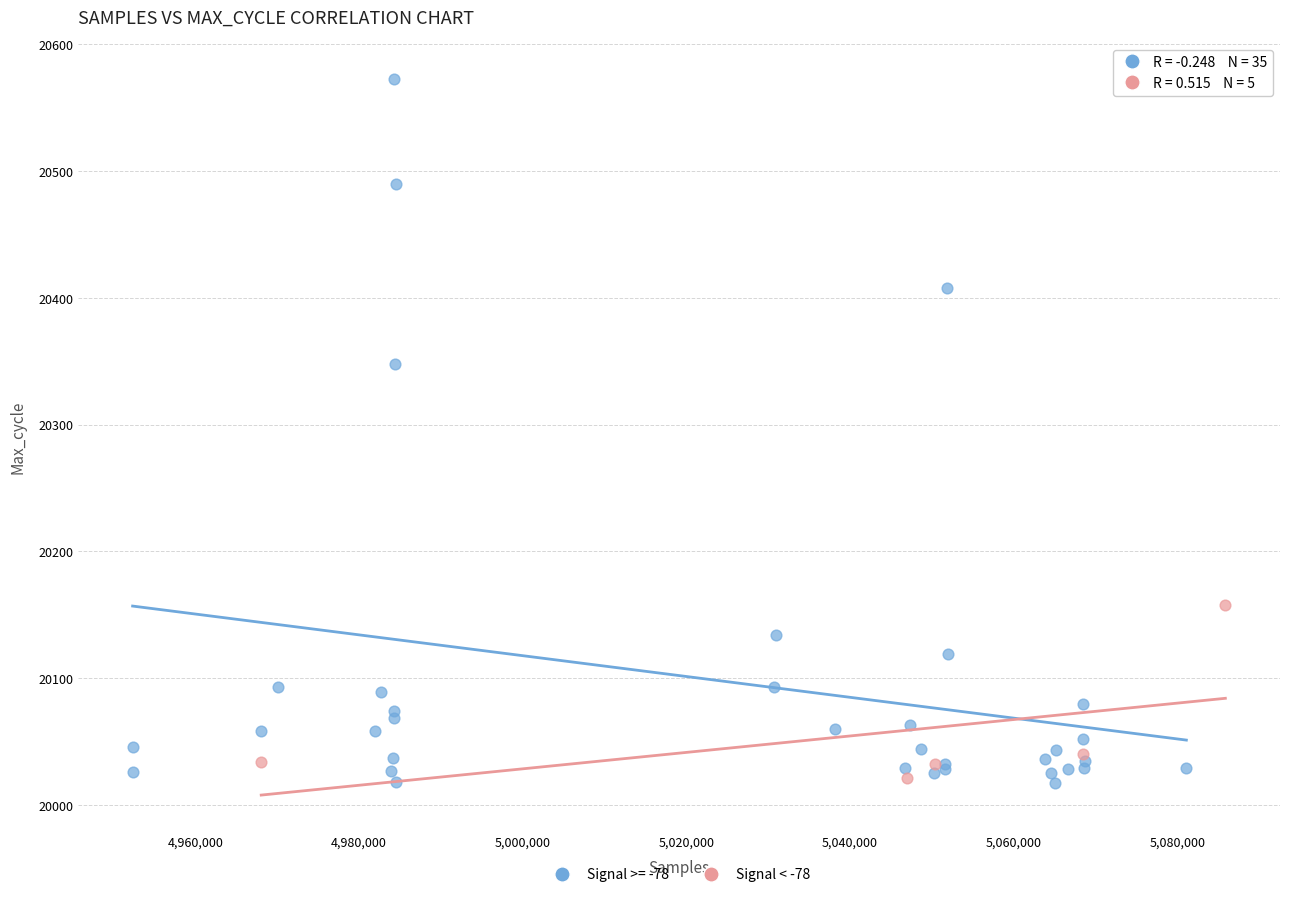

Which series contains the highest Y value?

Signal >= -78